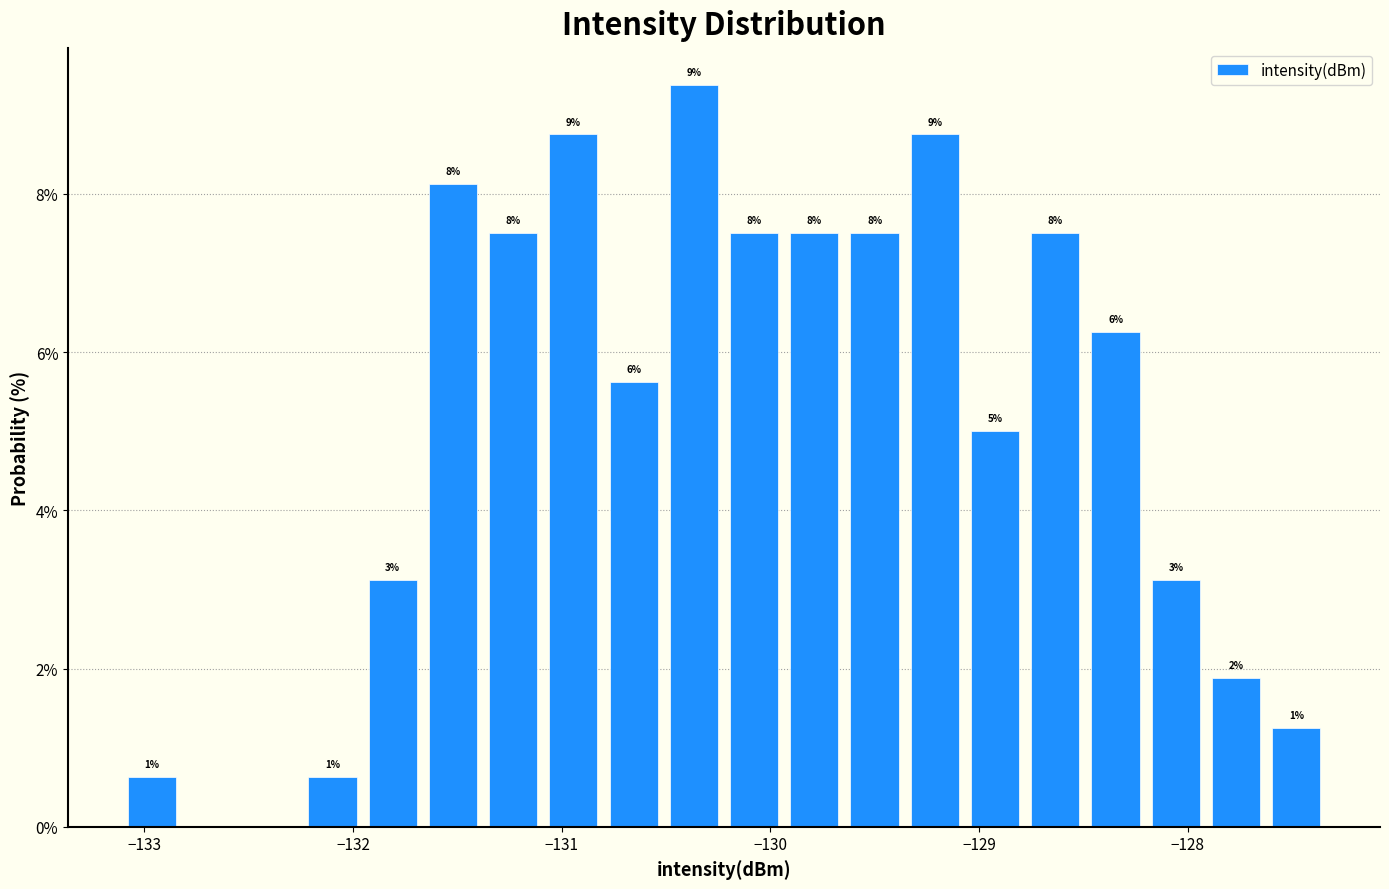

Around what value on the x-axis is the tallest bar? Give the approximate position of its centre, as read against the axis.

-130.4